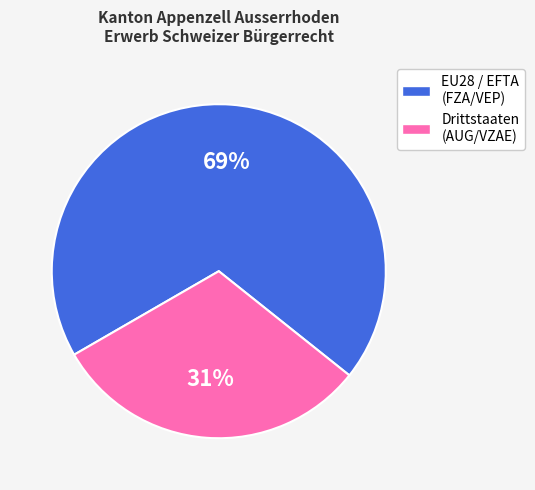

True or false: Drittstaaten accounts for 31% of the total.

True